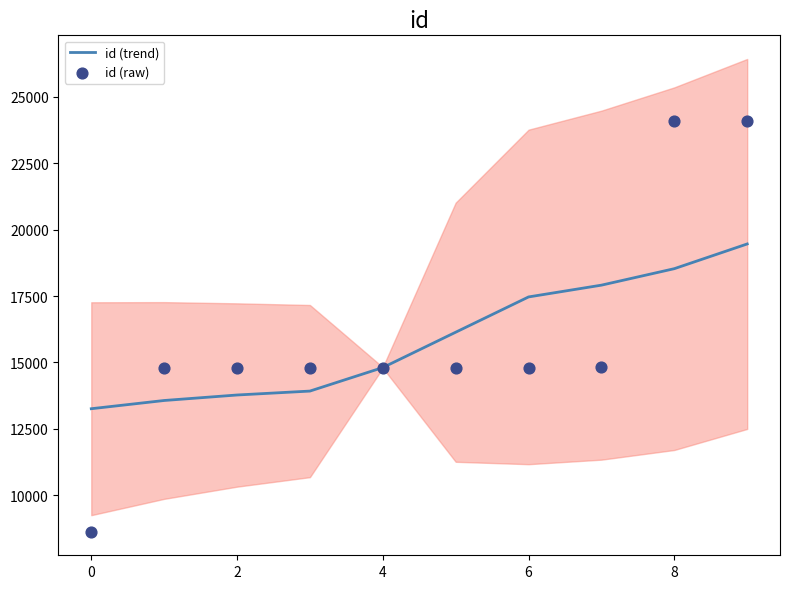

At which category is the sum across all series the highest?

9